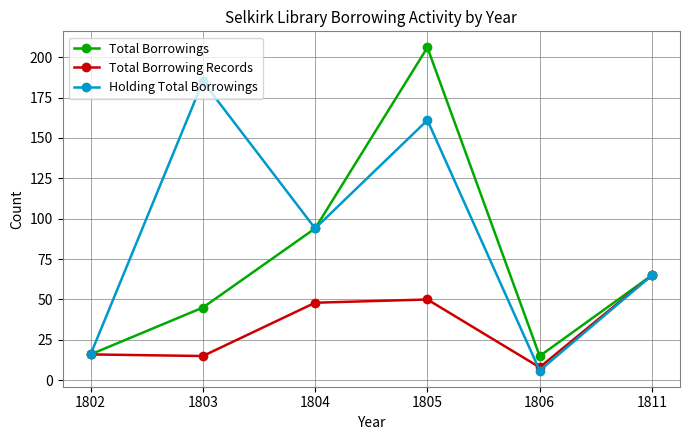

Reading left to right, list all the values displayed in this chart.

Total Borrowings: 1802=16	1803=45	1804=94	1805=206	1806=15	1811=65
Total Borrowing Records: 1802=16	1803=15	1804=48	1805=50	1806=8	1811=65
Holding Total Borrowings: 1802=16	1803=185	1804=94	1805=161	1806=6	1811=65